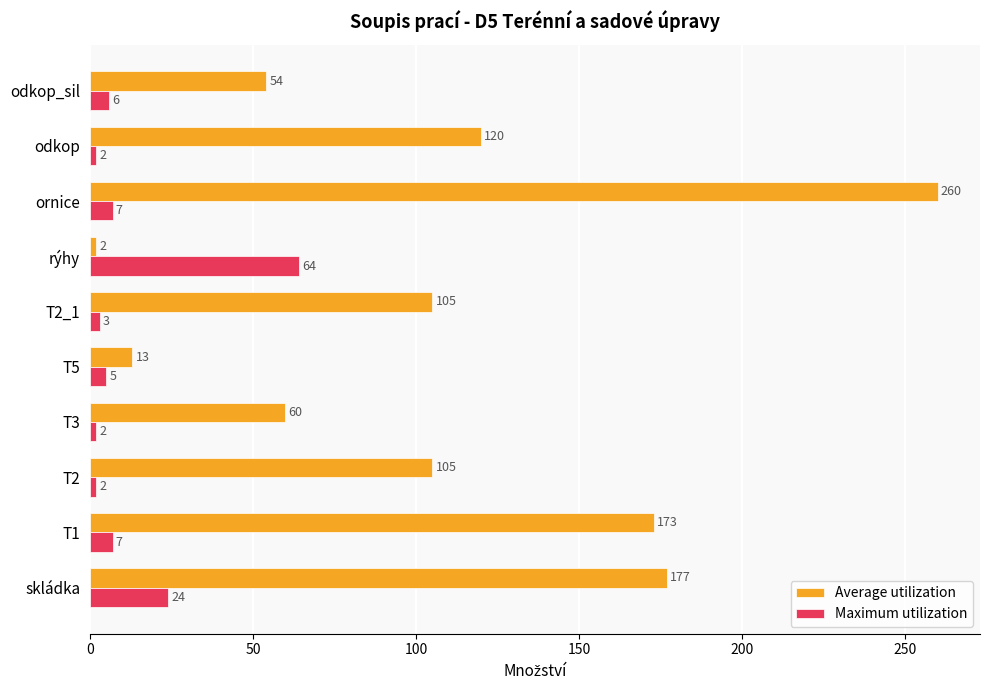

List the series in order of their peak value, lowest first.

Maximum utilization, Average utilization